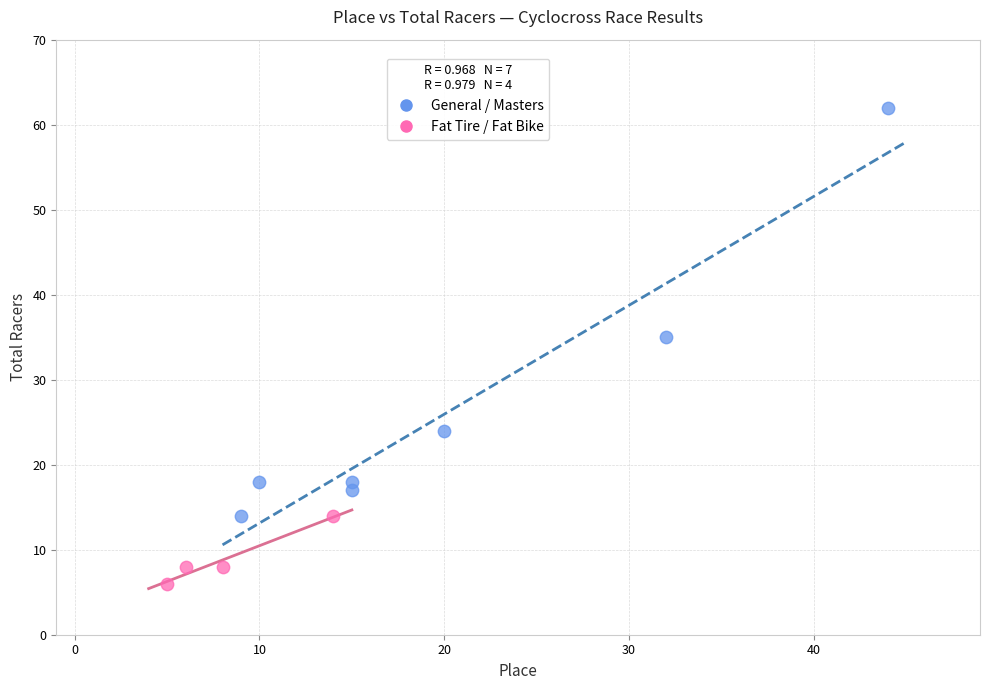

Which series reaches the minimum Y coordinate?

Fat Tire / Fat Bike